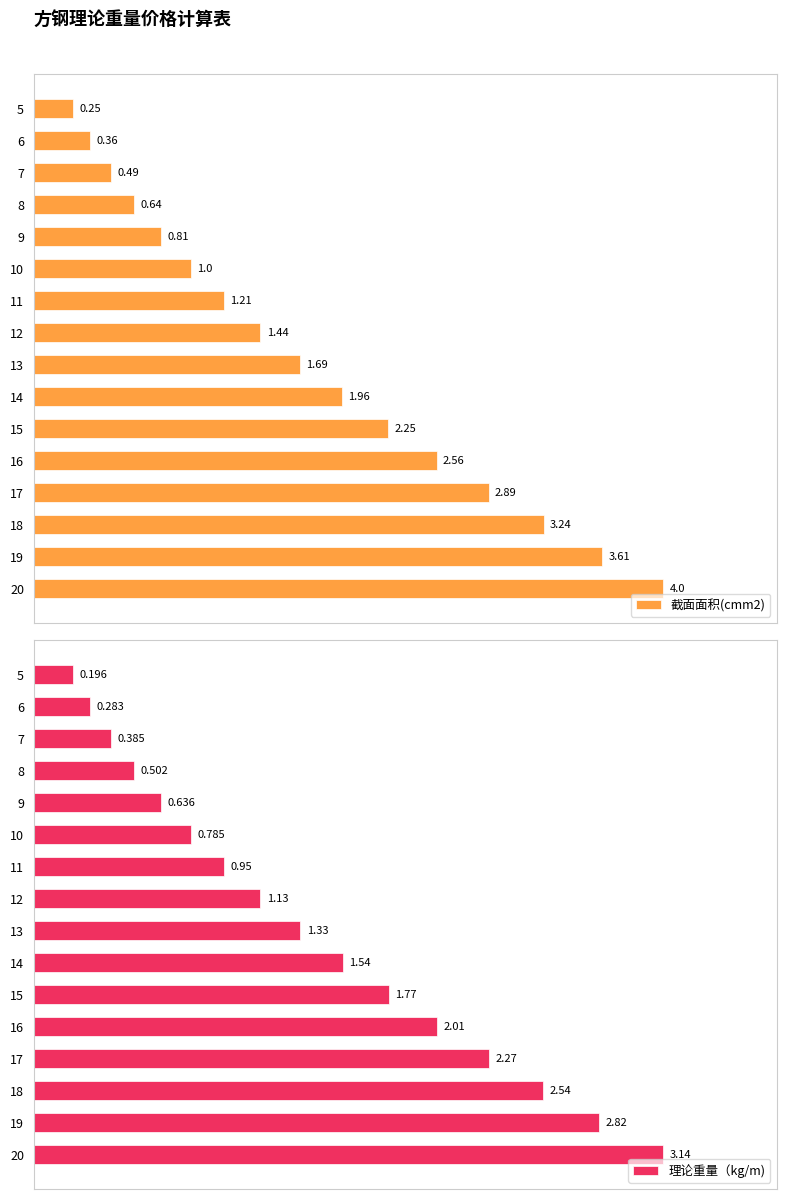

Reading right to left, what are all the values shown in this chart?

截面面积(cmm2): 4.0	3.6	3.2	2.9	2.6	2.2	2.0	1.7	1.4	1.2	1.0	0.8	0.6	0.5	0.4	0.2
理论重量（kg/m): 3.1	2.8	2.5	2.3	2.0	1.8	1.5	1.3	1.1	0.9	0.8	0.6	0.5	0.4	0.3	0.2